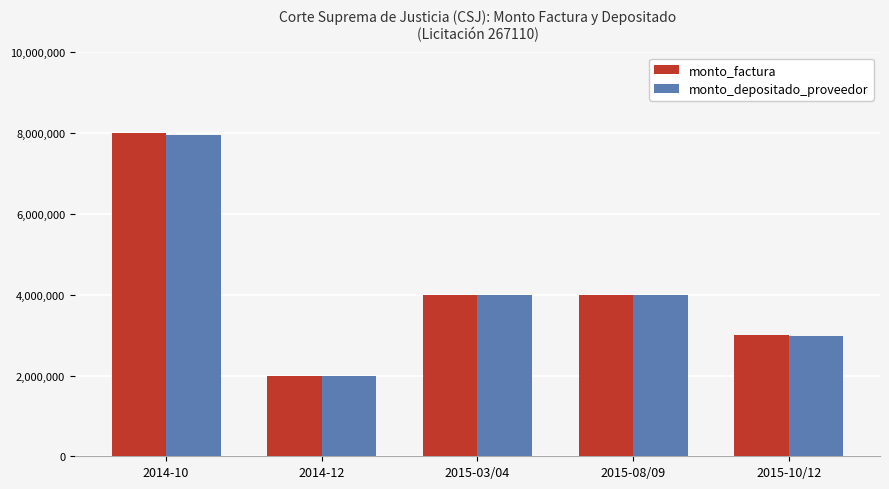

What is the greatest value displayed?

8000000